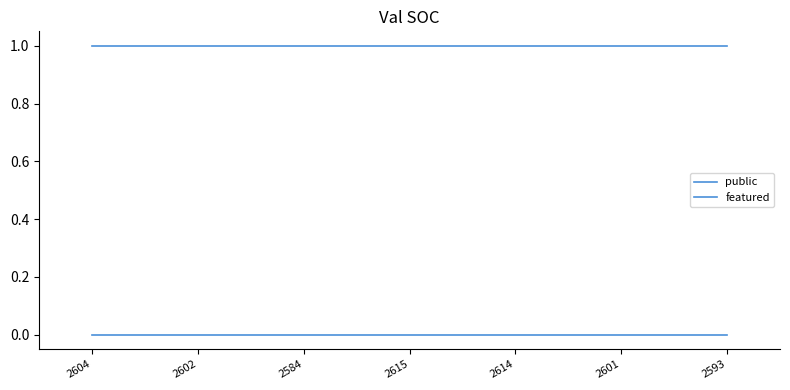

Does the chart display data point markers on the line(s)?

No